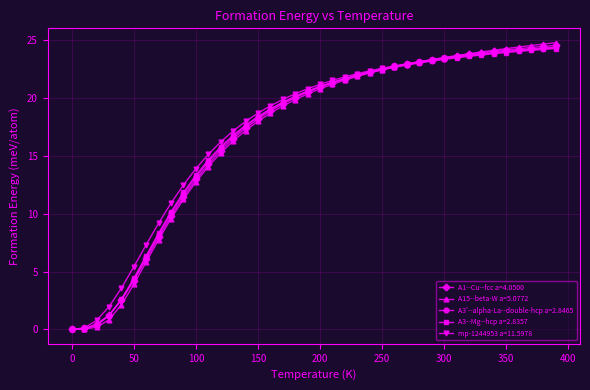

What is the maximum value shown in the chart?

24.8